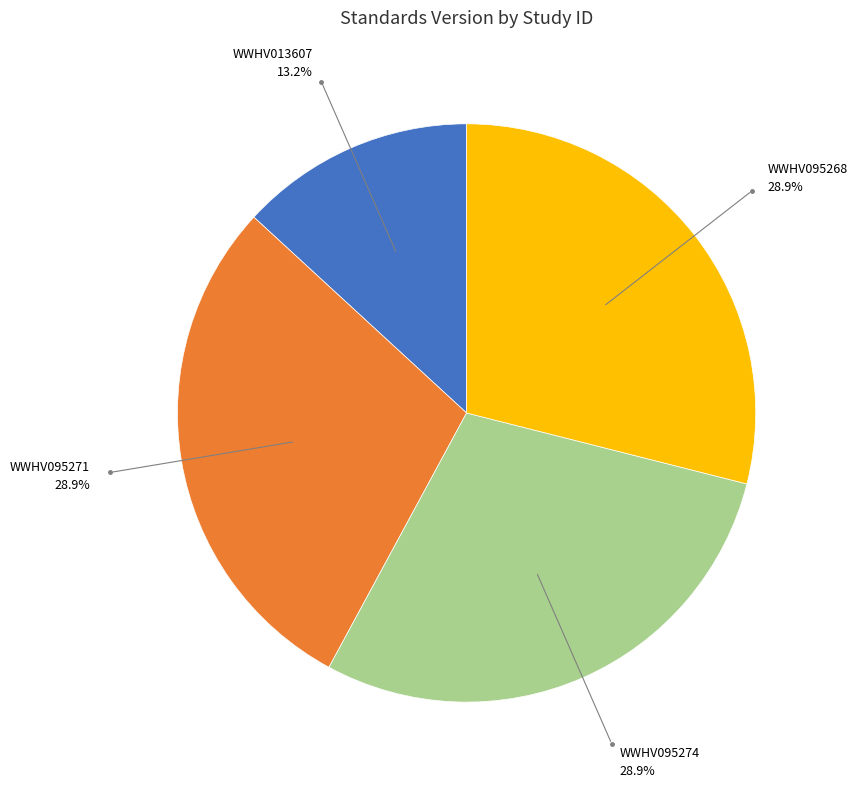

What is the smallest slice in the pie chart?

WWHV013607